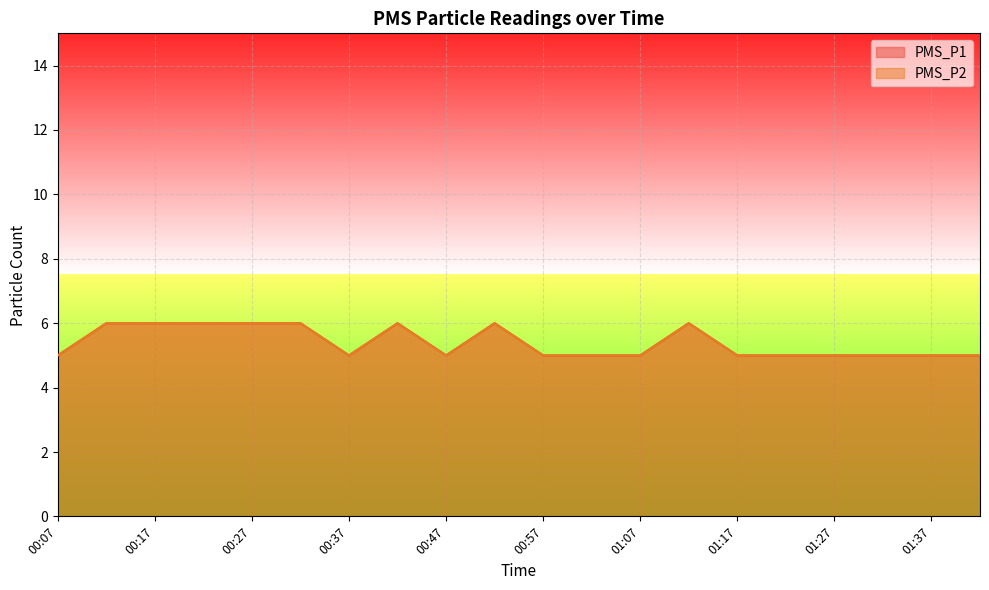

Is the value of PMS_P1 at 01:27 greater than the value of PMS_P2 at 01:12?

No